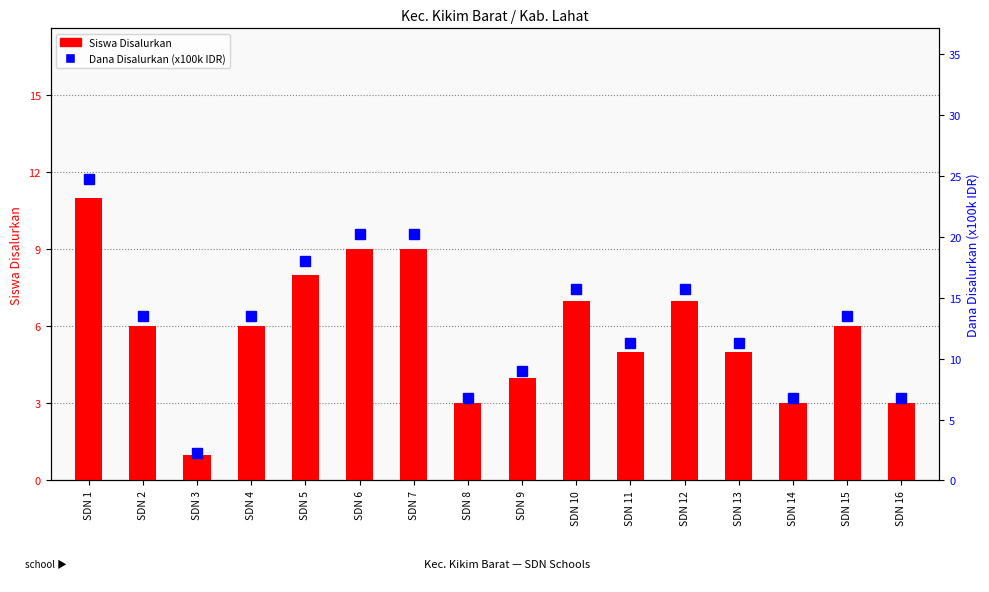

At which category is the sum across all series the highest?

SDN 1